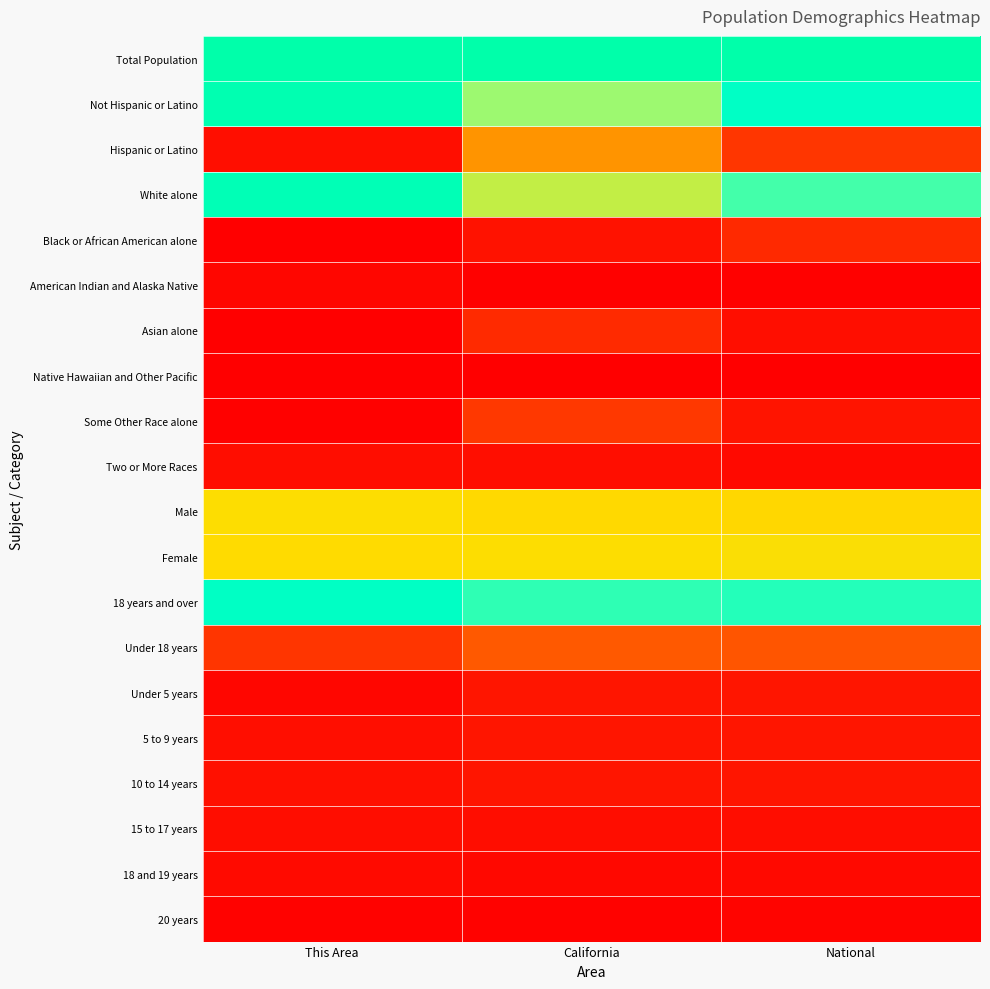

Between California and National, which series saw the biggest shift?

Not Hispanic or Latino